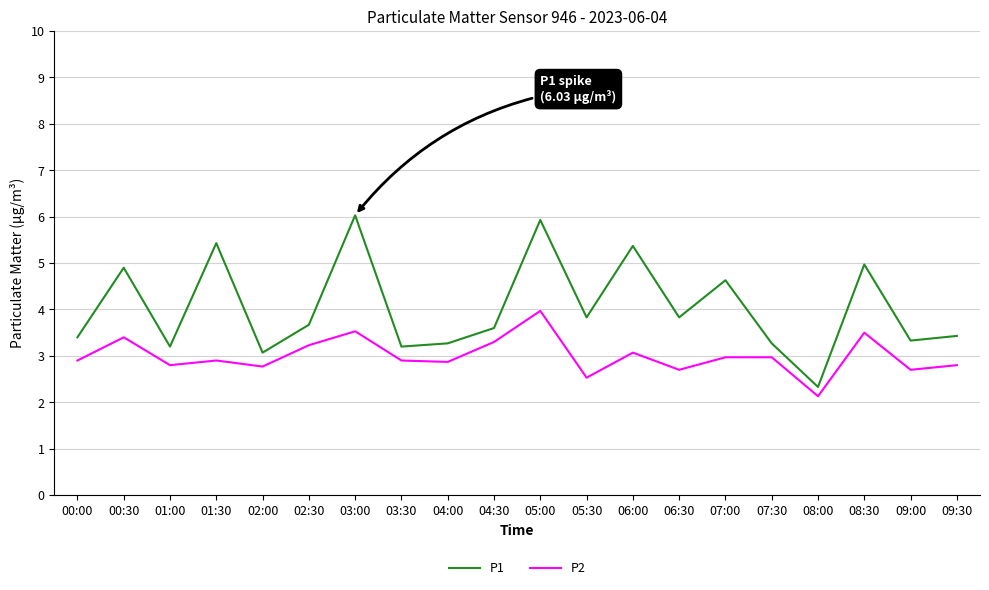

Where is the first local maximum for P1?

00:30